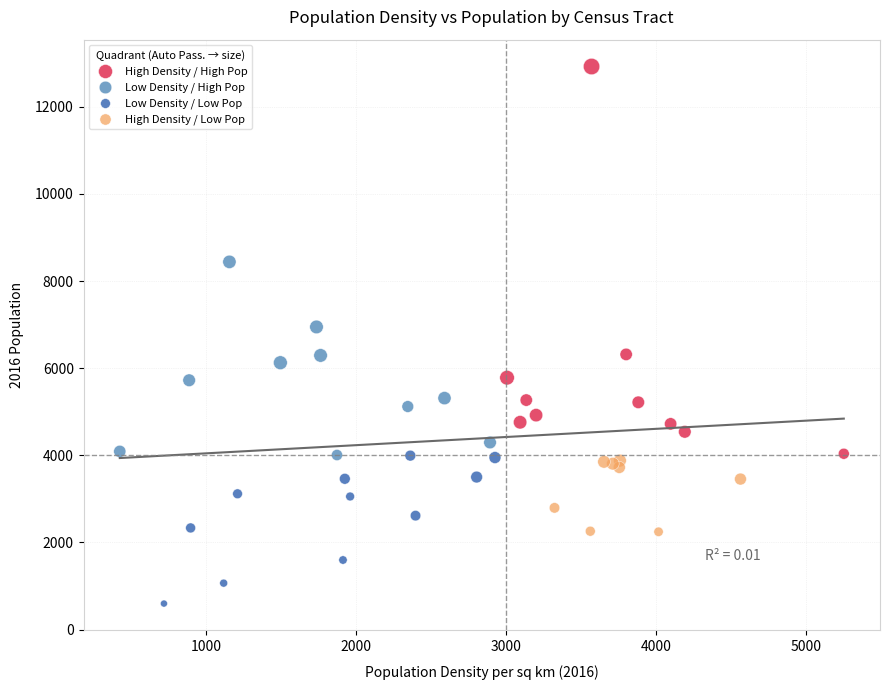

Which series reaches the maximum Y coordinate?

High Density / High Pop